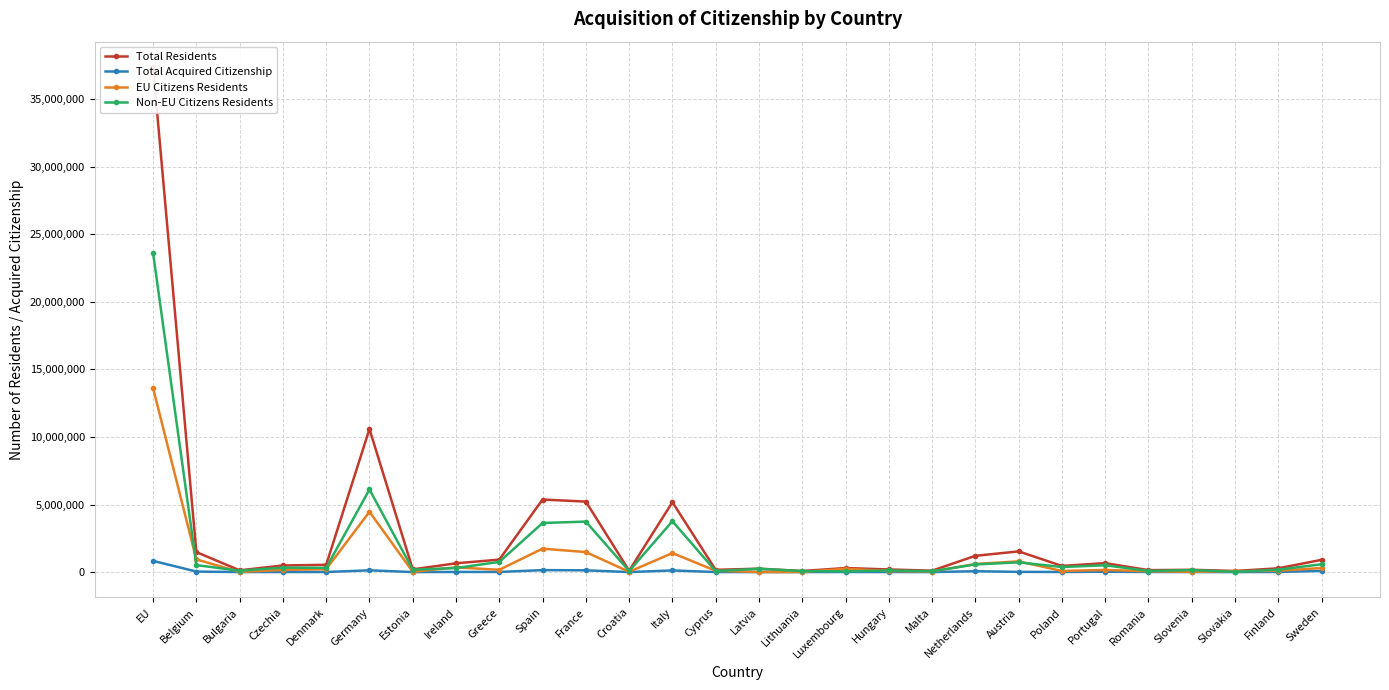

The value of Non-EU Citizens Residents at Estonia is 180112. True or false?

True